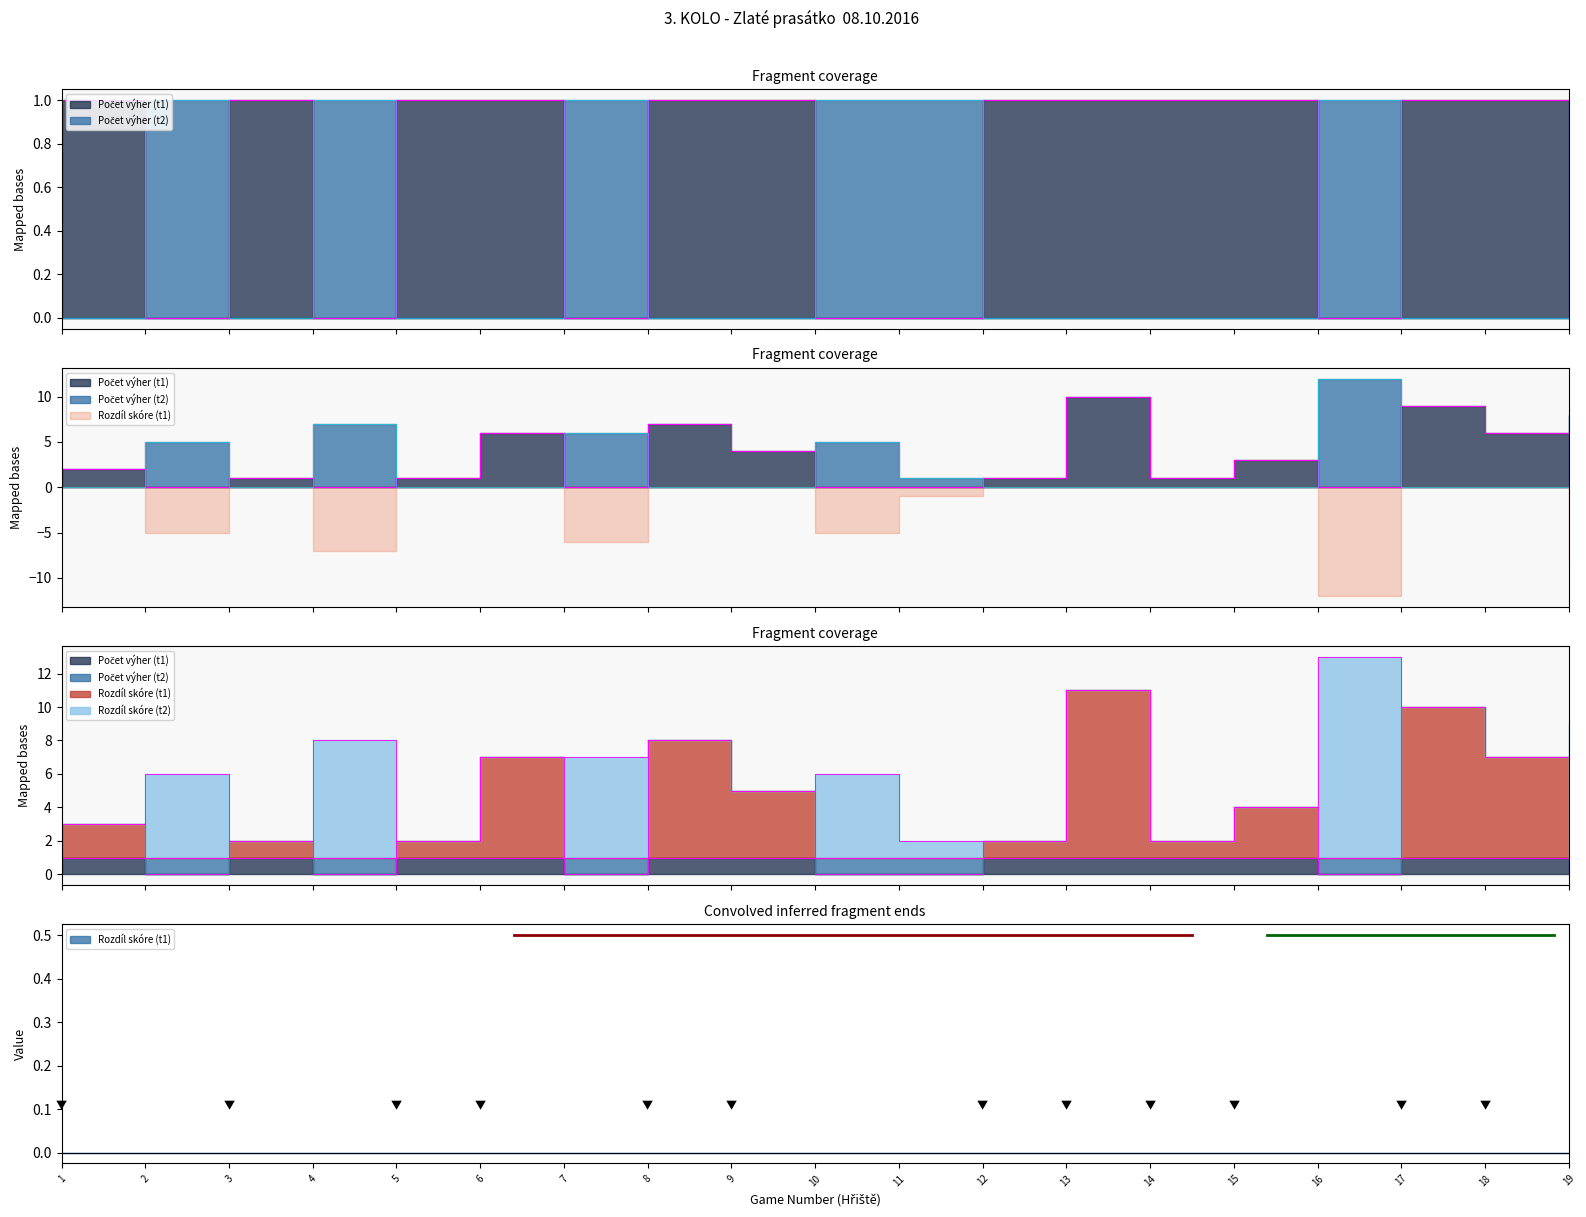

Reading left to right, extract all data points from this chart.

Počet výher (t1): 1=1	2=0	3=1	4=0	5=1	6=1	7=0	8=1	9=1	10=0	11=0	12=1	13=1	14=1	15=1	16=0	17=1	18=1	19=0
Počet výher (t2): 1=0	2=1	3=0	4=1	5=0	6=0	7=1	8=0	9=0	10=1	11=1	12=0	13=0	14=0	15=0	16=1	17=0	18=0	19=1